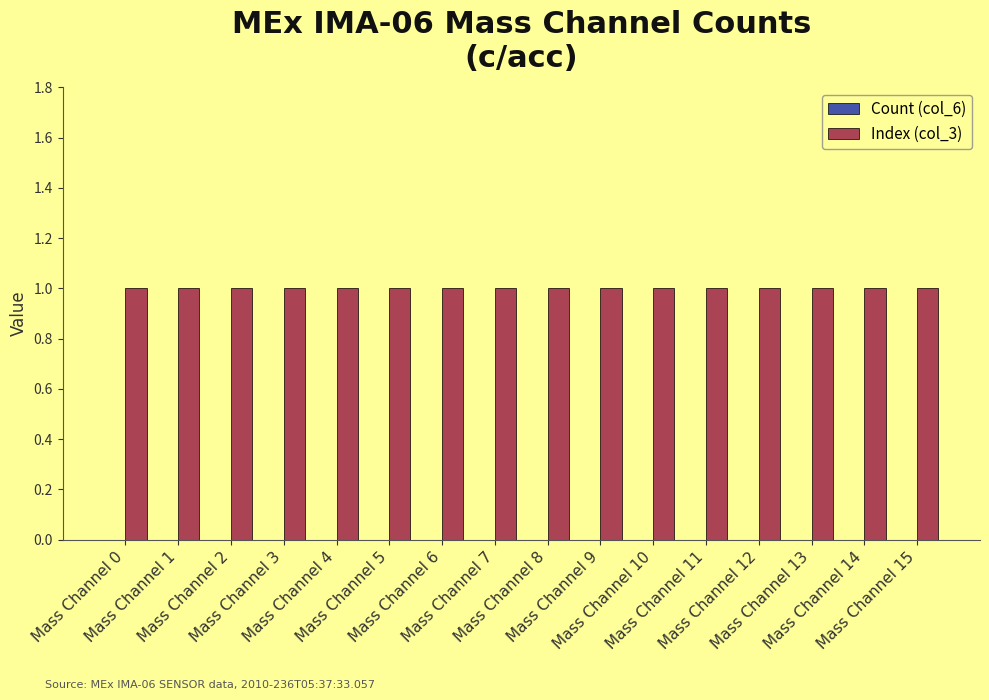

What is the spread (max minus min) of values at Mass Channel 14?

1